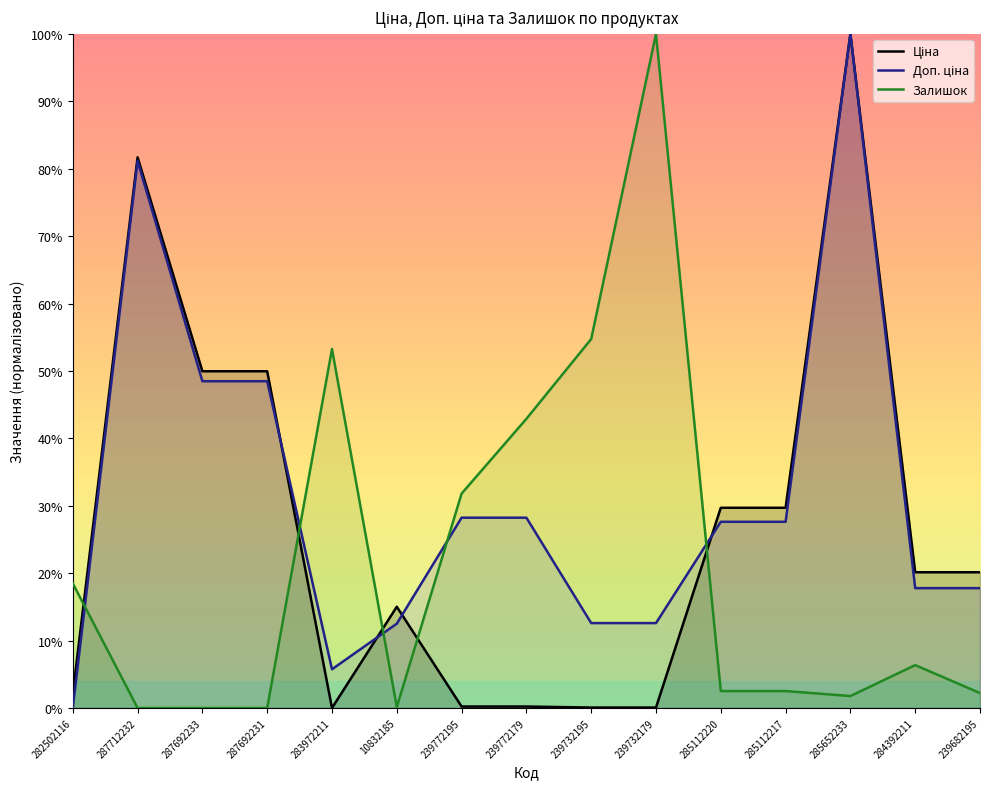

What is the value of the Залишок point at the 14th from the left?

6.4